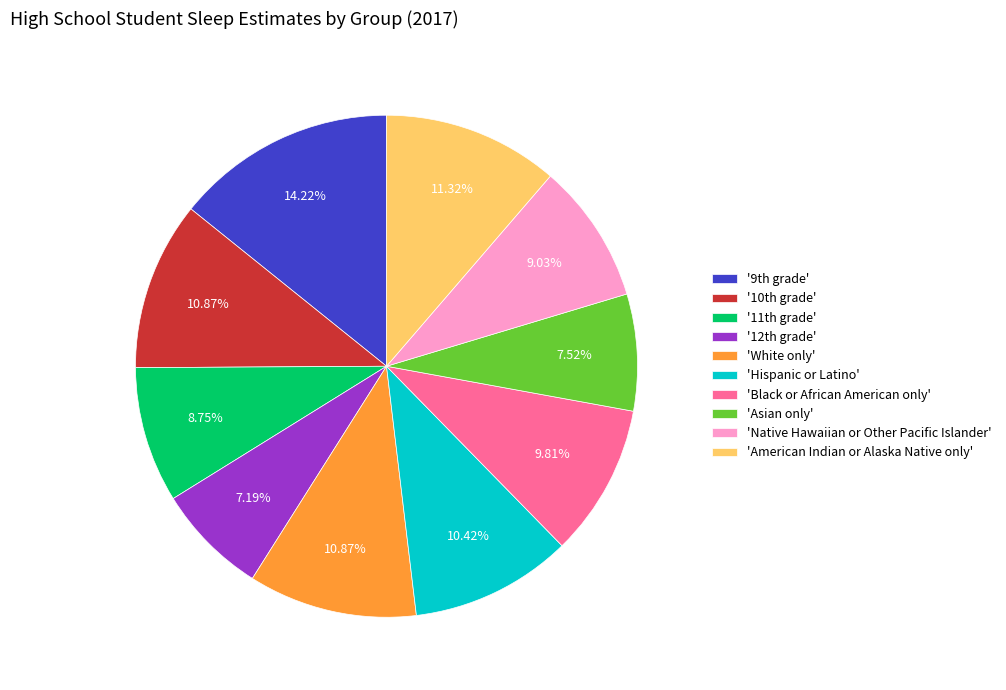

Does 'Hispanic or Latino' account for over 50% of the chart?

No